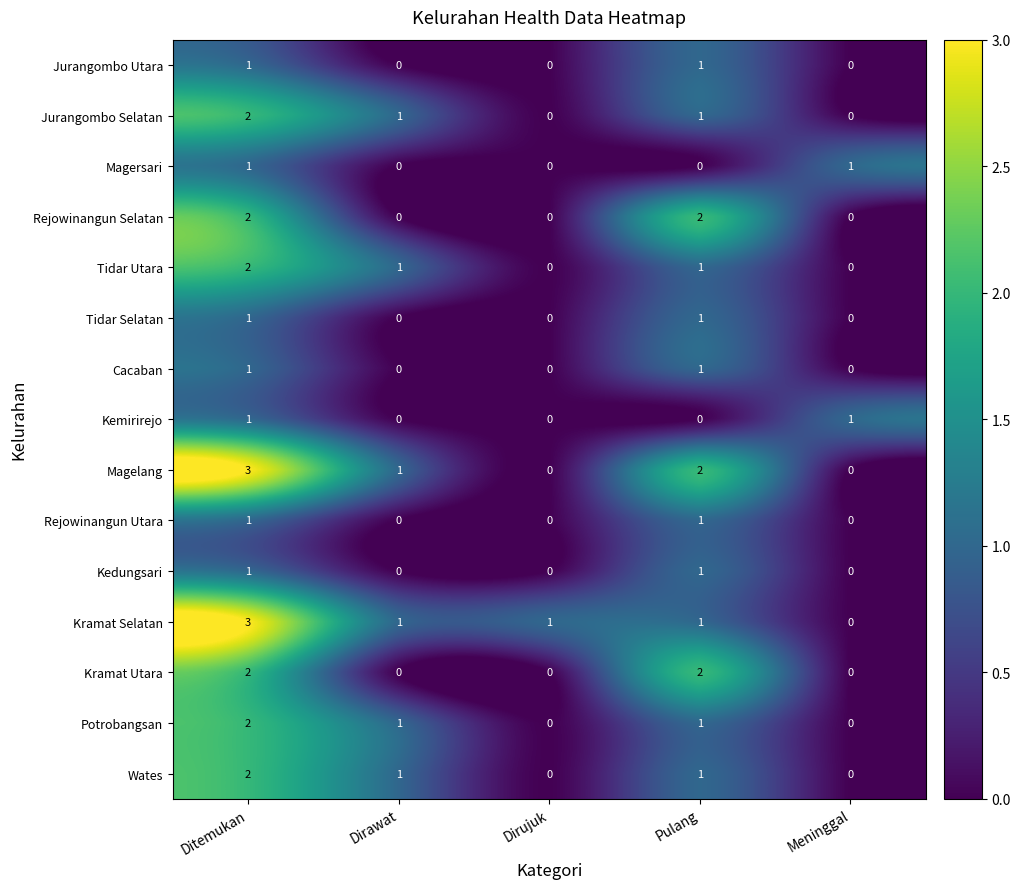

What is the spread (max minus min) of values at Pulang?

2